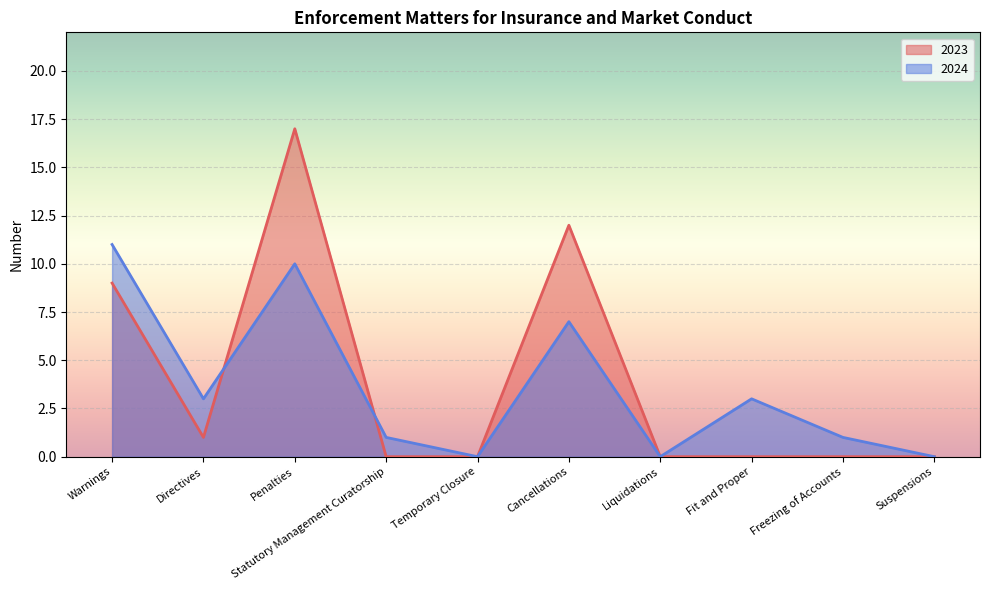

Reading left to right, extract all data points from this chart.

2023: Warnings=9	Directives=1	Penalties=17	Statutory Management Curatorship=0	Temporary Closure=0	Cancellations=12	Liquidations=0	Fit and Proper=0	Freezing of Accounts=0	Suspensions=0
2024: Warnings=11	Directives=3	Penalties=10	Statutory Management Curatorship=1	Temporary Closure=0	Cancellations=7	Liquidations=0	Fit and Proper=3	Freezing of Accounts=1	Suspensions=0